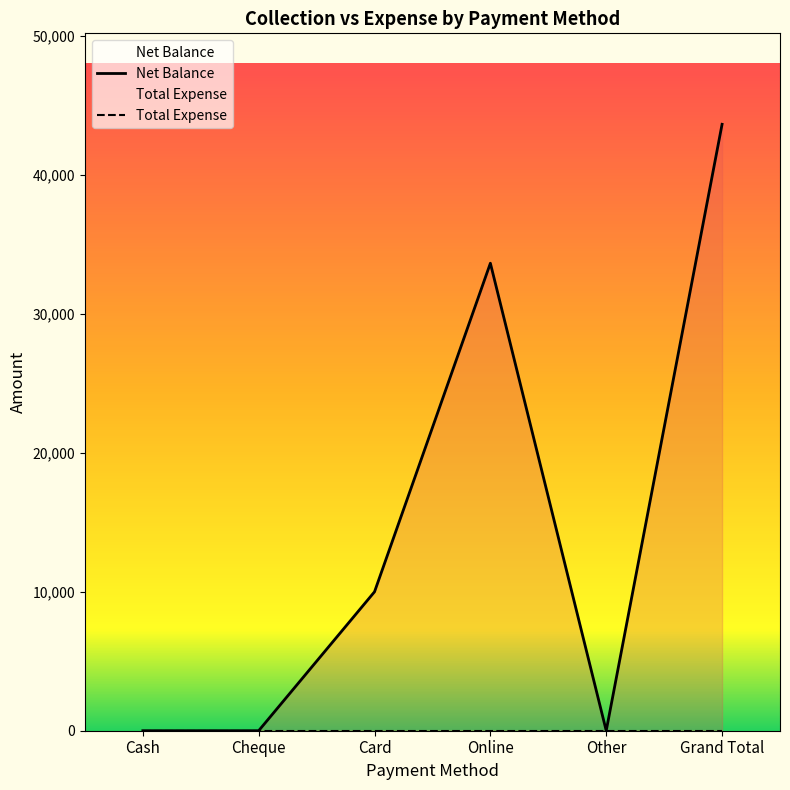

True or false: Total Expense and Net Balance intersect in this chart.

False